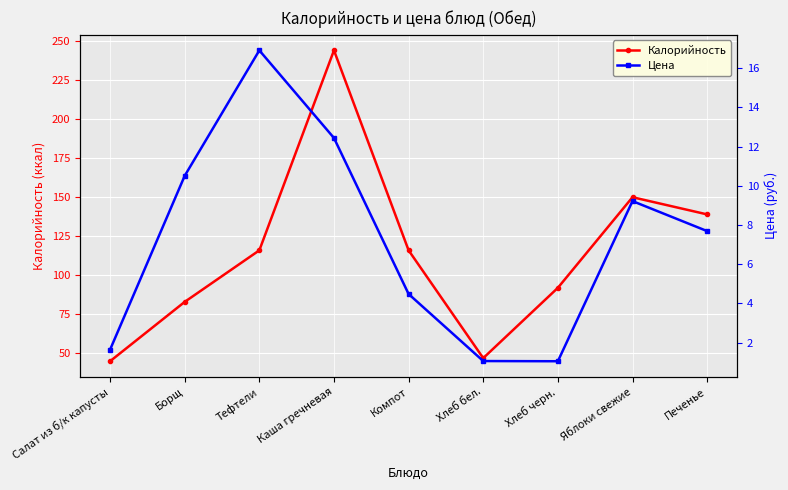

At which category is the sum across all series the highest?

Каша гречневая